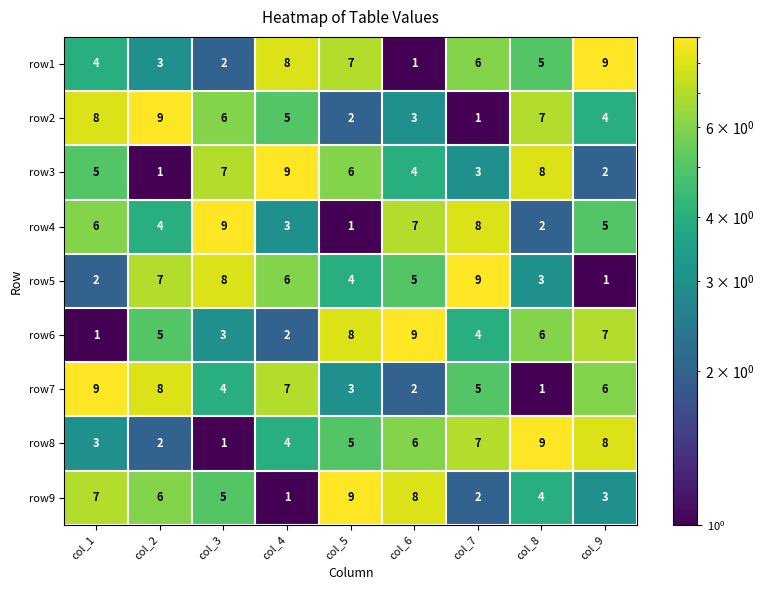

Where does the row2 series first go above 5?

col_1